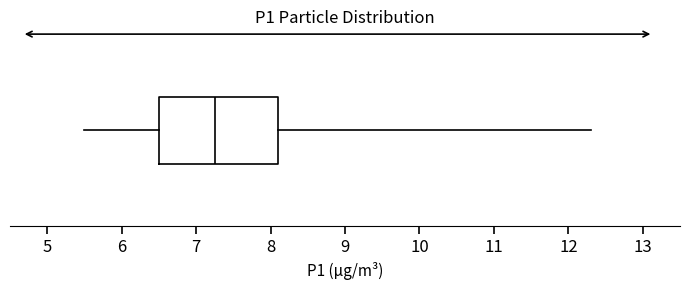

Where does the median line of the box sit on the x-axis? The values are not printed on the chart, so give them approximately, as read against the axis.

7.3